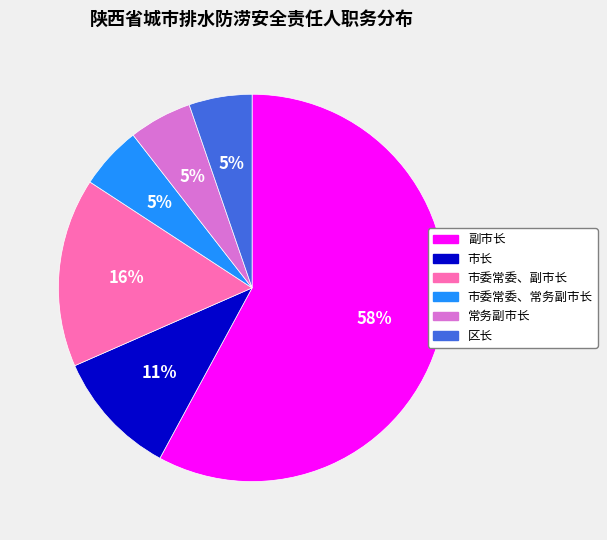

To the nearest percent, what portion does 市委常委、常务副市长 represent?

5%